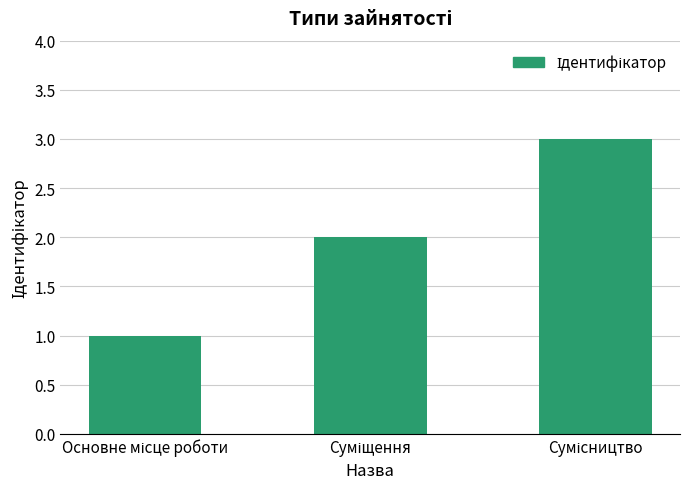

What is the greatest value displayed?

3